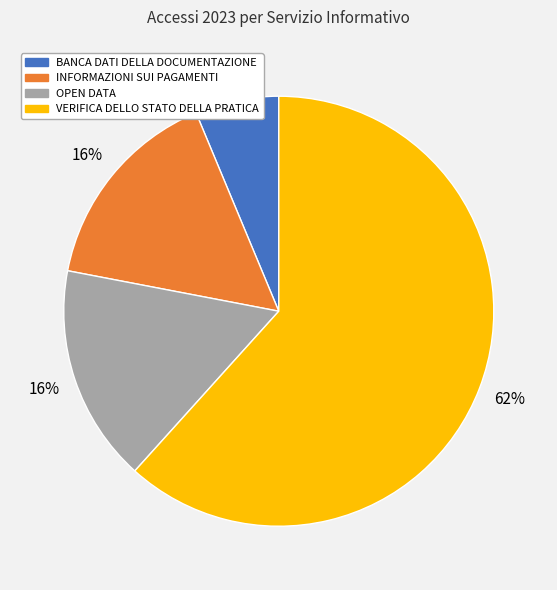

Is there any slice that represents more than half of the pie?

Yes